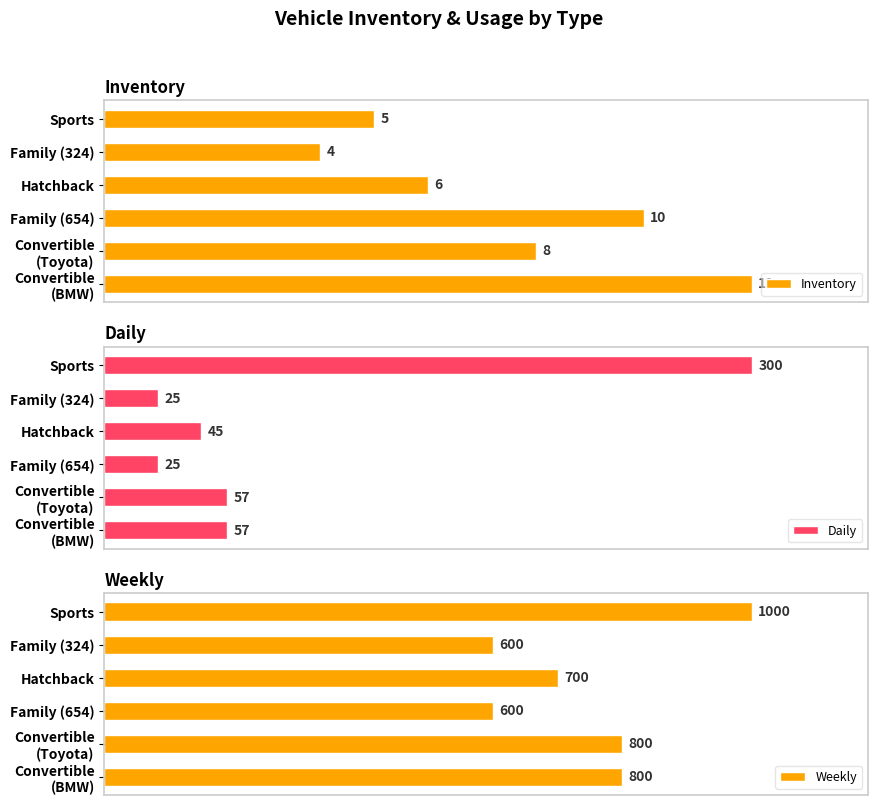

Which series has the widest spread of values?

Weekly